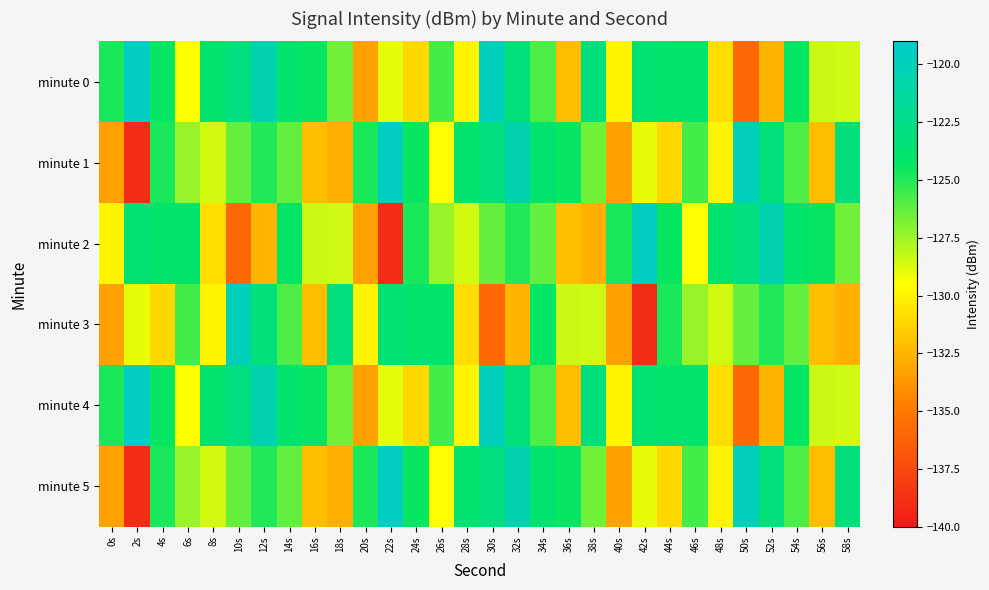

What is the difference between the highest and lowest values at 10s?

16.0